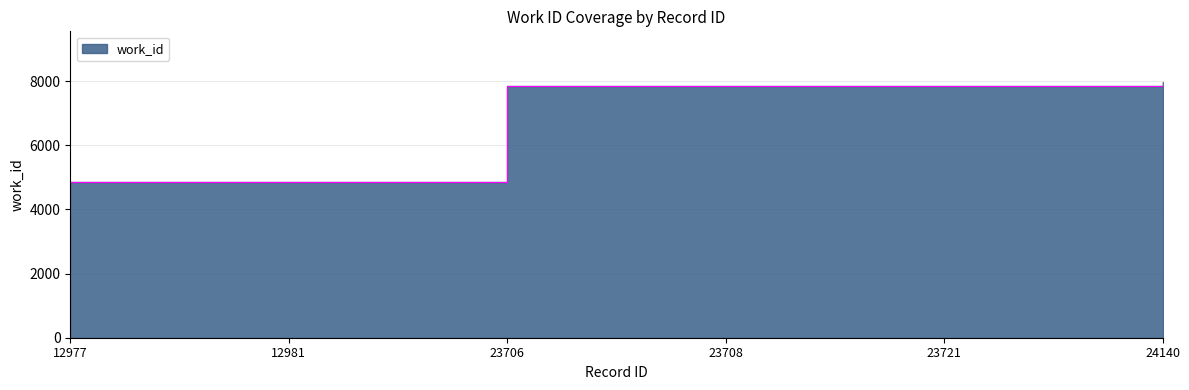

Where does the data first go above 7856?

24140